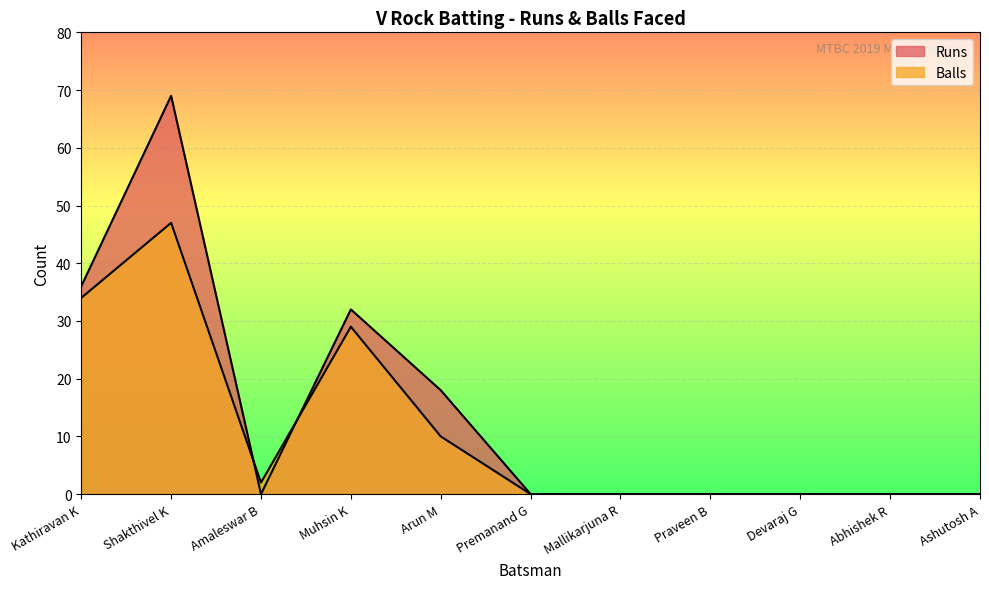

The Balls series shows 10 at Arun M. True or false?

True